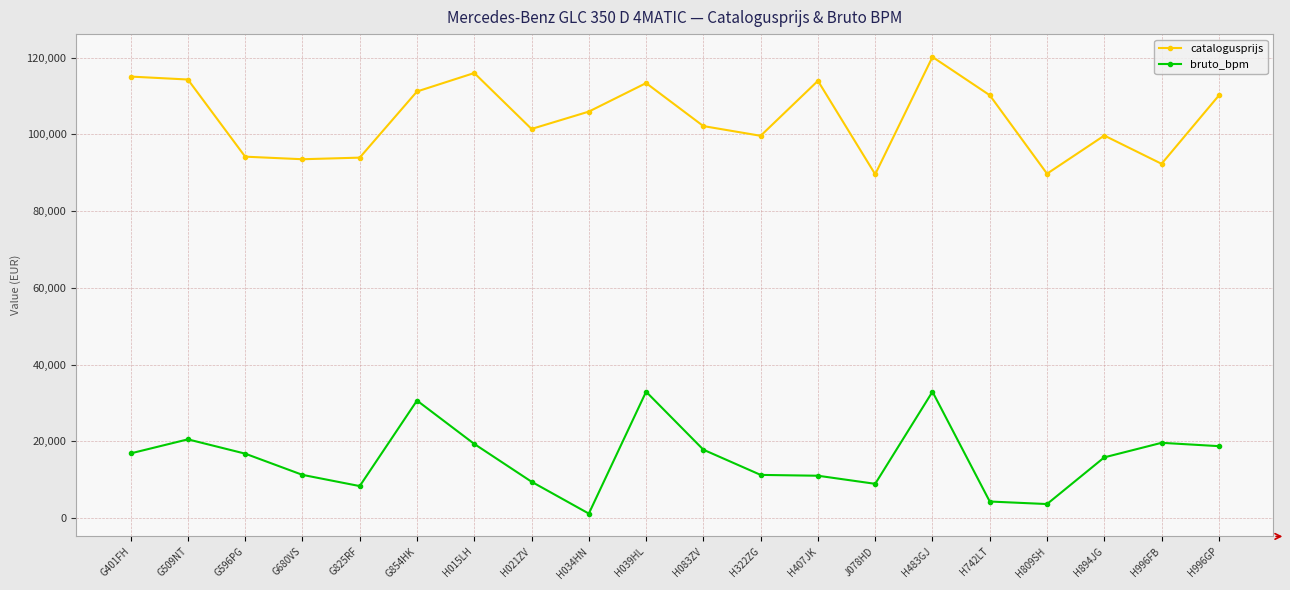

True or false: bruto_bpm and catalogusprijs intersect in this chart.

False